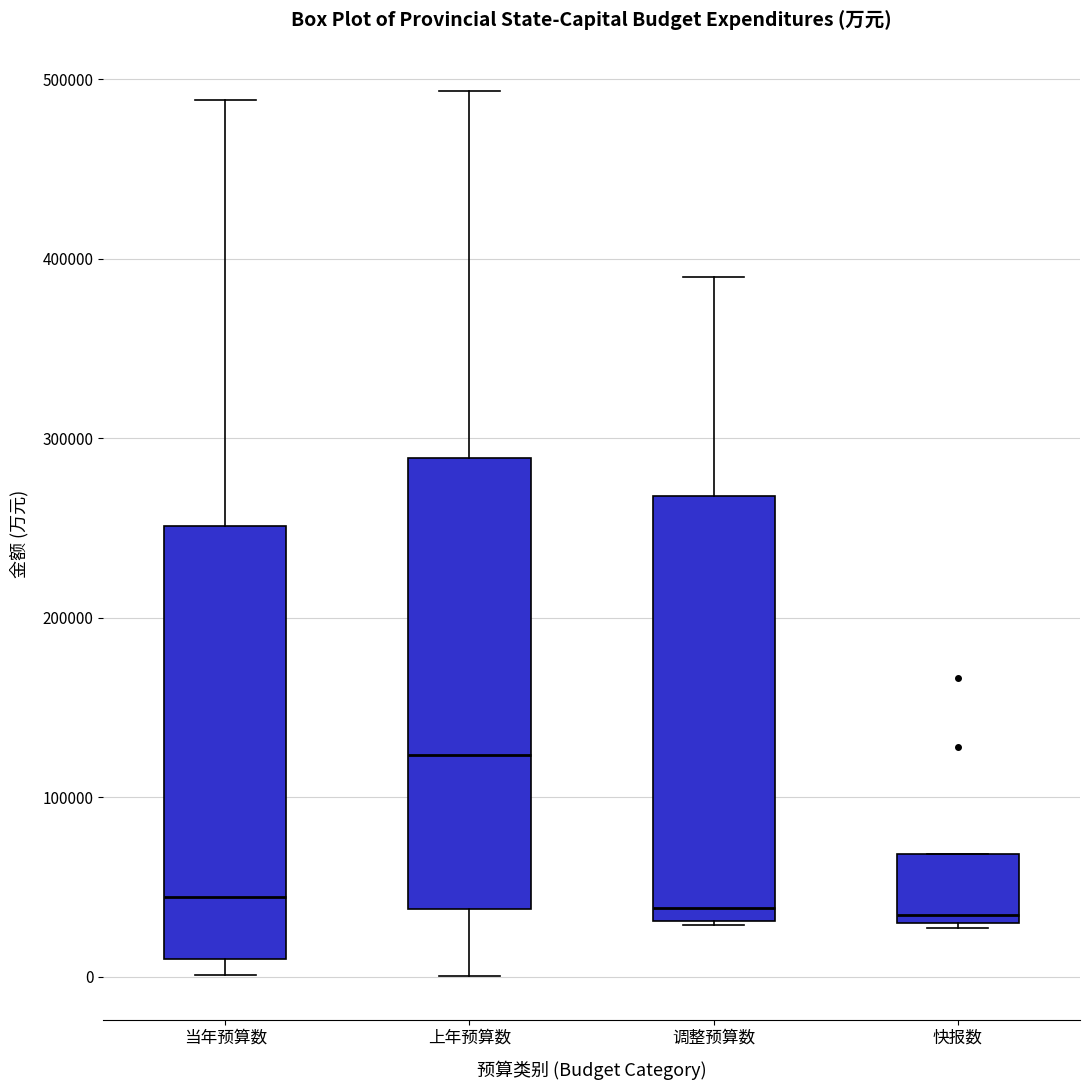

Reading left to right, read every box against the y-axis: the position of its median line, the range the box covers, and the ends of its whiskers. The values are not printed on the chart, so give them approximately, as read against the axis.

当年预算数: median 40000, box 10000 to 250000, whiskers 0 to 490000
上年预算数: median 120000, box 40000 to 290000, whiskers 0 to 490000
调整预算数: median 40000, box 30000 to 270000, whiskers 30000 to 390000
快报数: median 30000 (just above the box's lower edge), box 30000 to 70000, whiskers 30000 to 70000